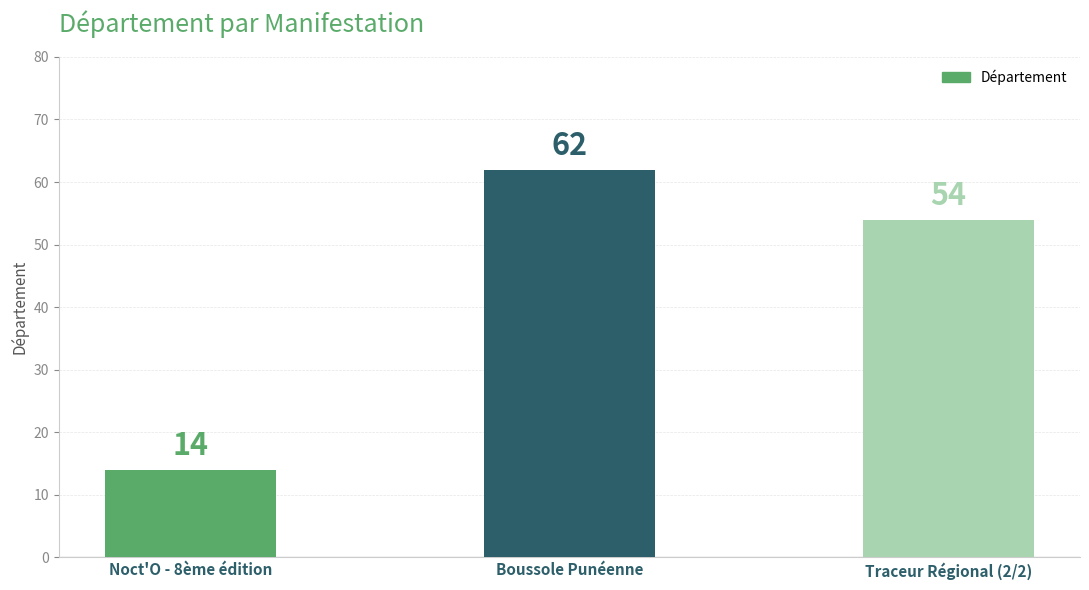

What is the ratio of the value at Traceur Régional (2/2) to the value at Noct'O - 8ème édition?

3.9